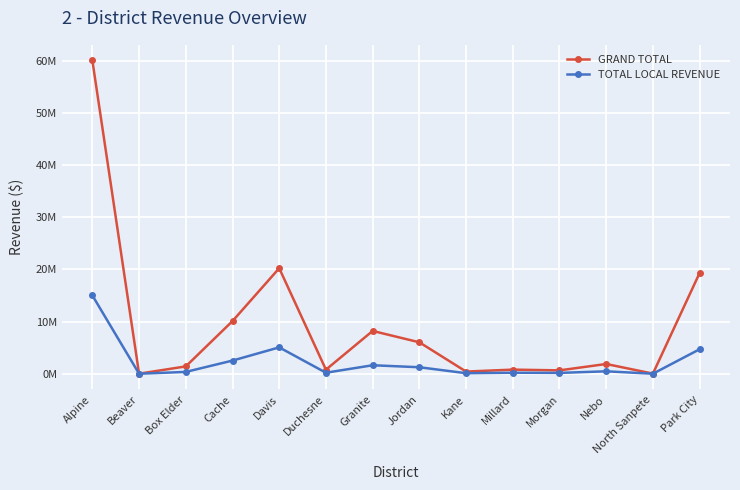

Does the chart display data point markers on the line(s)?

Yes